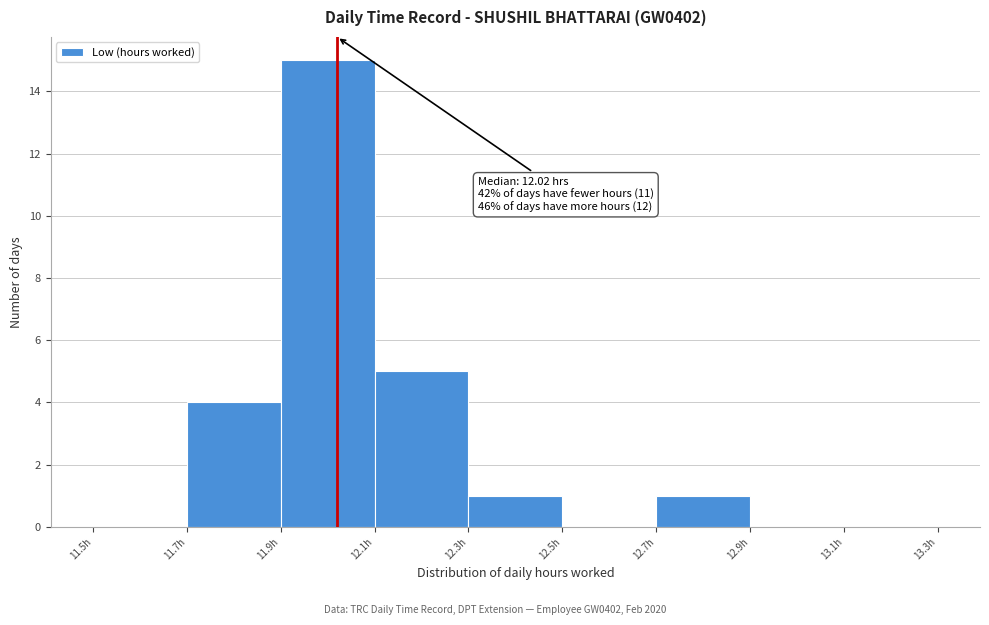

Over which range of the x-axis is the bar tallest?

11.9 to 12.1